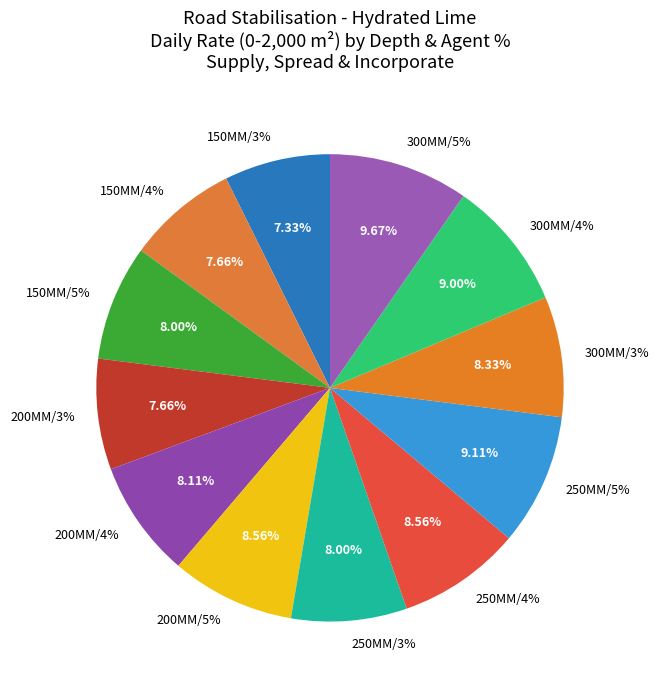

Is it true that 300MM/3% is 14% of the pie?

False